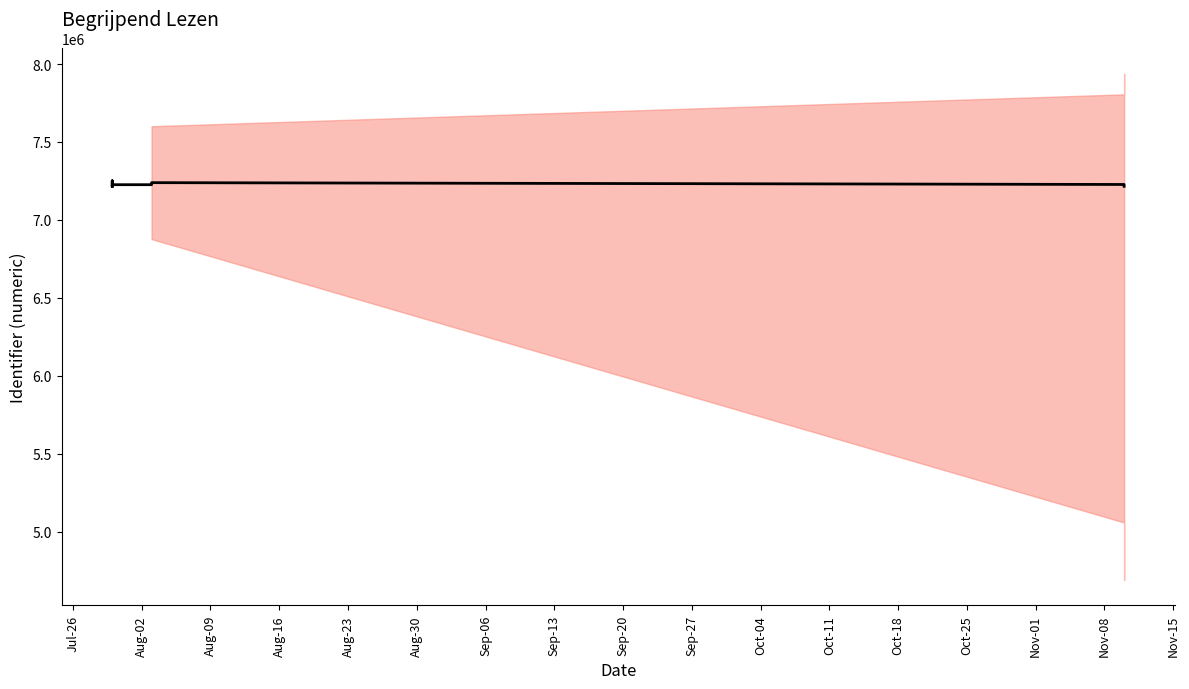

What is the label of the 16th point from the right?

Aug-16